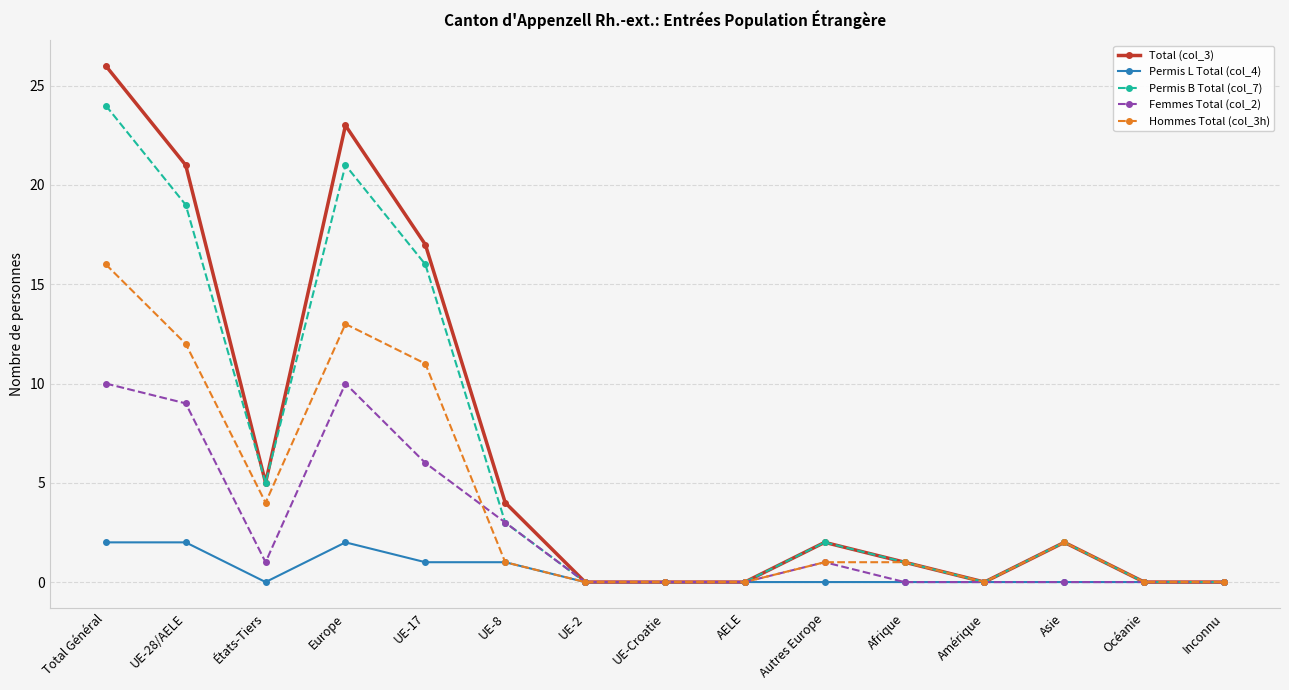

Which category has the highest value in the Total (col_3) series?

Total Général